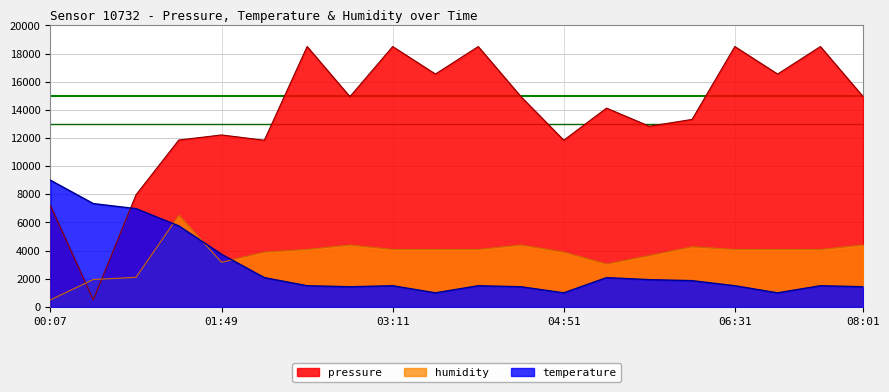

How many data points does each series have?

20